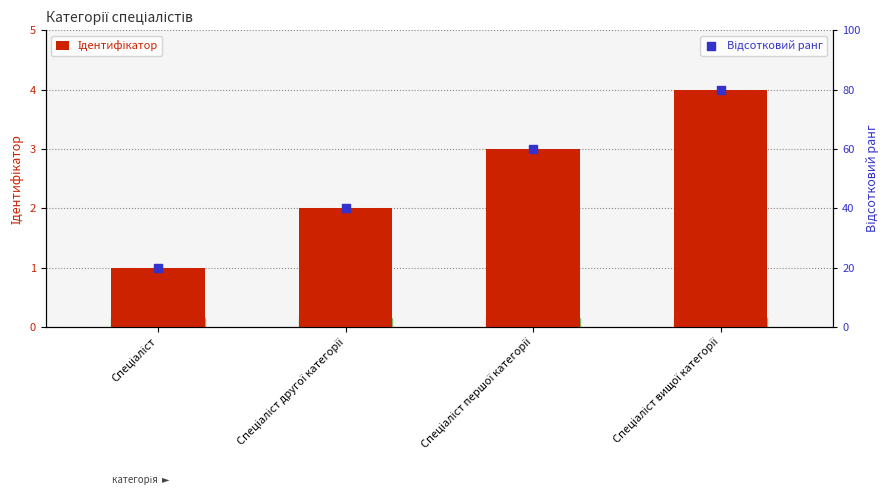

Which series contains the lowest Y value?

Ідентифікатор